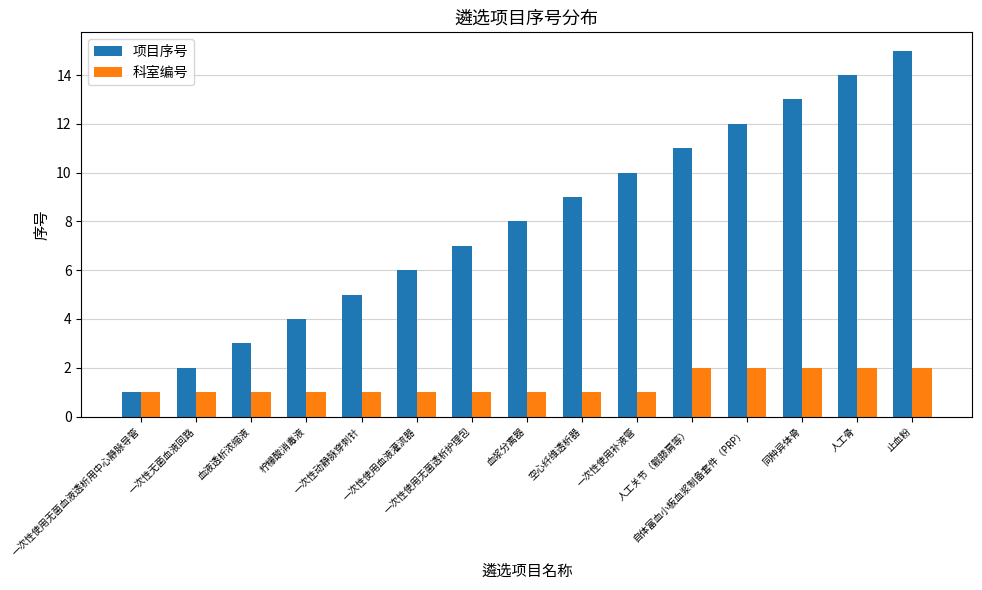

Reading left to right, what are all the values shown in this chart?

项目序号: 一次性使用无菌血液透析用中心静脉导管=1	一次性无菌血液回路=2	血液透析浓缩液=3	柠檬酸消毒液=4	一次性动静脉穿刺针=5	一次性使用血液灌流器=6	一次性使用无菌透析护理包=7	血浆分离器=8	空心纤维透析器=9	一次性使用补液管=10	人工关节（髋膝肩等）=11	自体富血小板血浆制备套件（PRP）=12	同种异体骨=13	人工骨=14	止血粉=15
科室编号: 一次性使用无菌血液透析用中心静脉导管=1	一次性无菌血液回路=1	血液透析浓缩液=1	柠檬酸消毒液=1	一次性动静脉穿刺针=1	一次性使用血液灌流器=1	一次性使用无菌透析护理包=1	血浆分离器=1	空心纤维透析器=1	一次性使用补液管=1	人工关节（髋膝肩等）=2	自体富血小板血浆制备套件（PRP）=2	同种异体骨=2	人工骨=2	止血粉=2